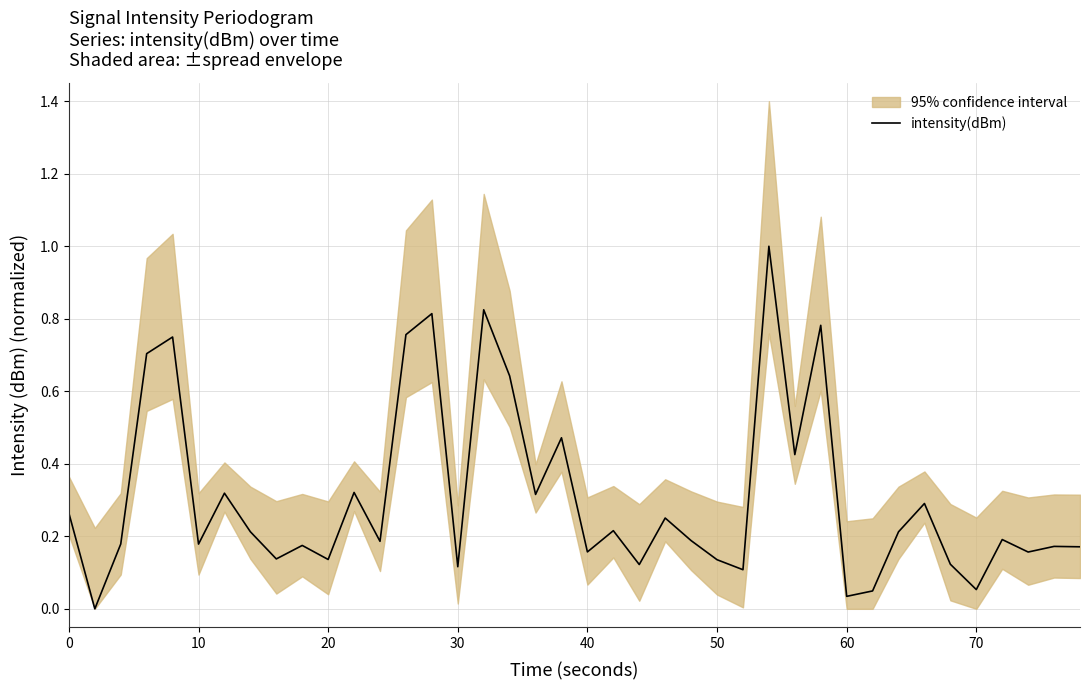

The intensity(dBm) series shows 0.0 at 70. True or false?

False